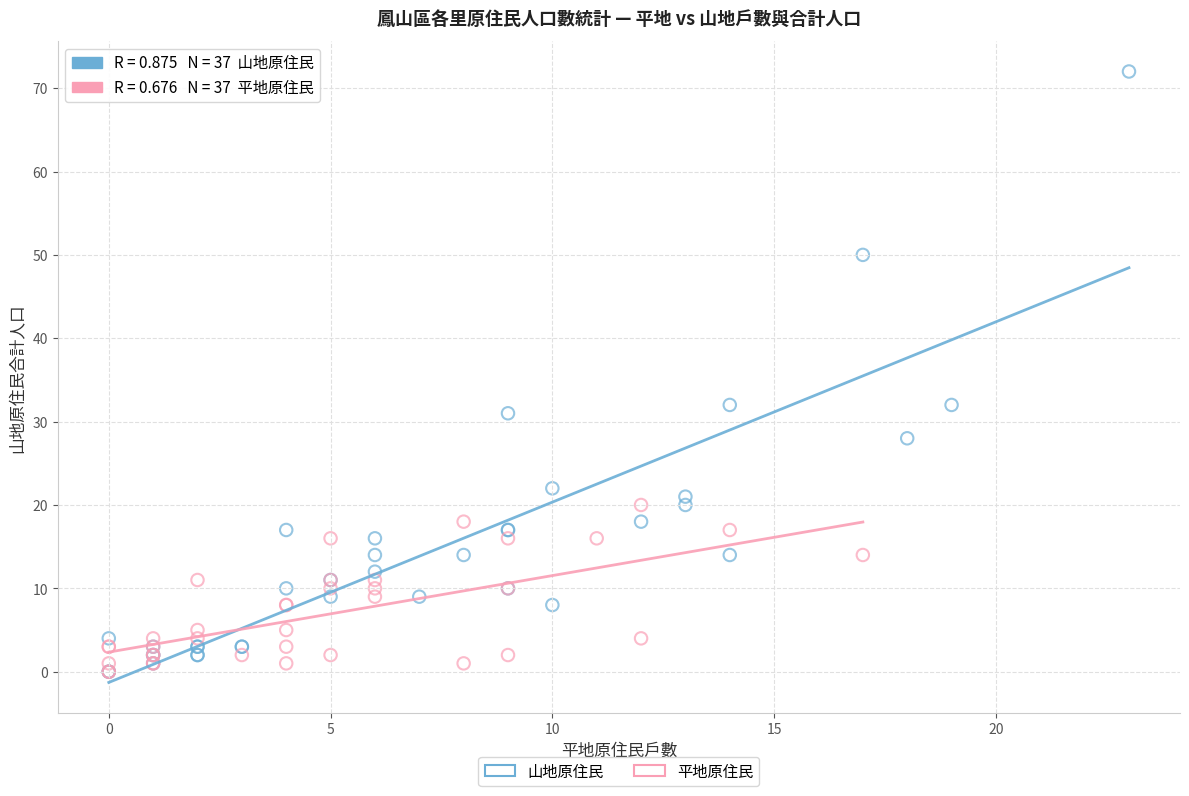

Which series has the largest Y range (max minus min)?

山地原住民